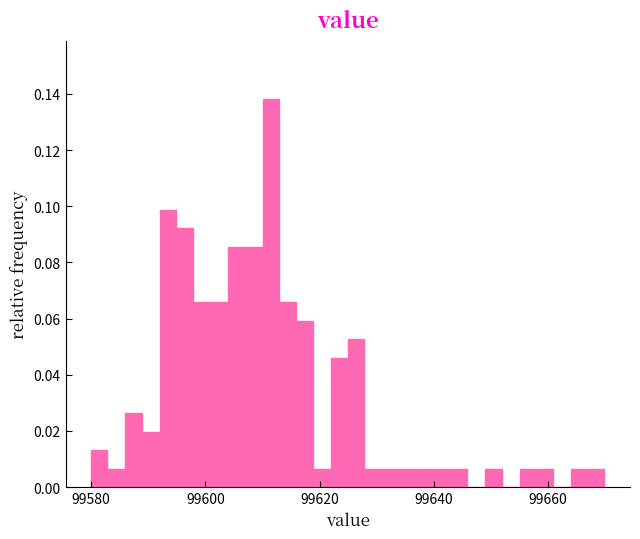

Read against the x-axis, roughly where is the centre of the tallest bar?

99612